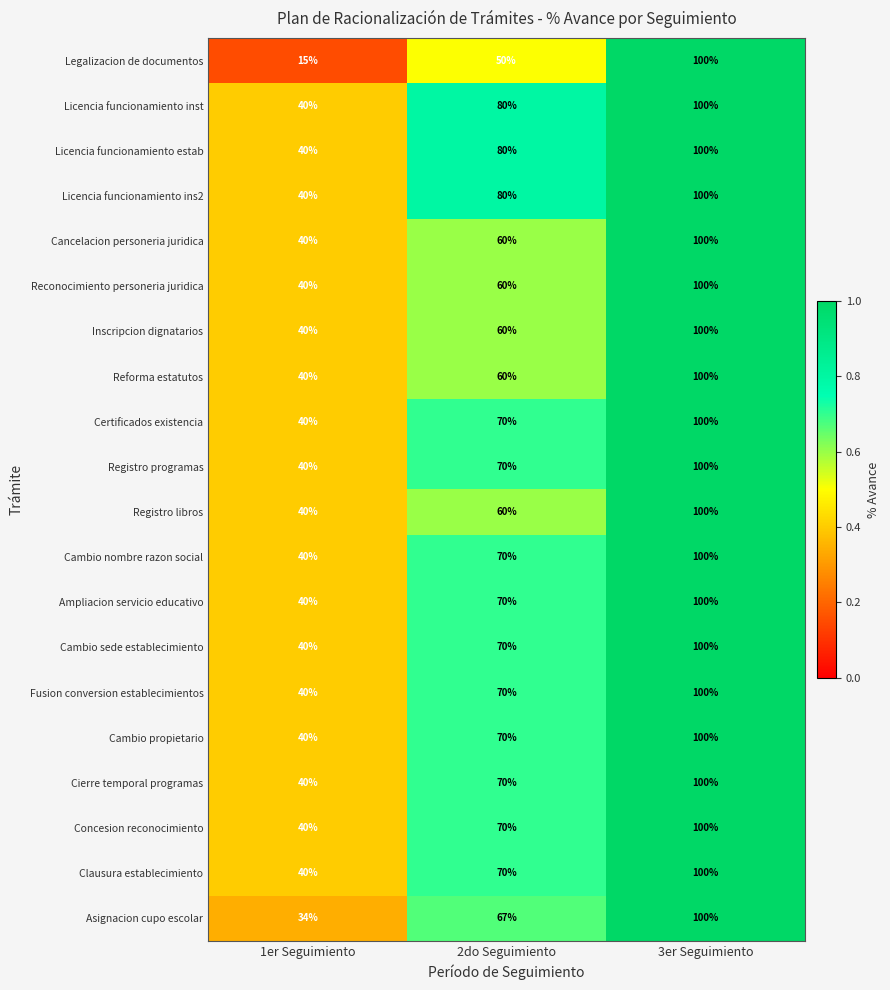

Is the value of Cambio nombre razon social at 1er Seguimiento greater than the value of Certificados existencia at 3er Seguimiento?

No